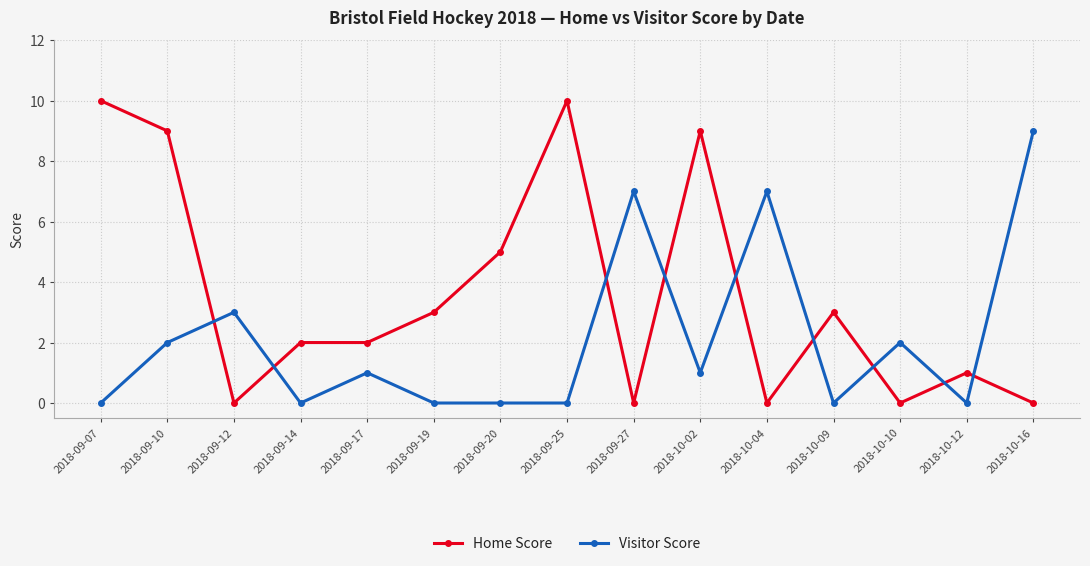

Reading right to left, list all the values displayed in this chart.

Home Score: 2018-10-16=0	2018-10-12=1	2018-10-10=0	2018-10-09=3	2018-10-04=0	2018-10-02=9	2018-09-27=0	2018-09-25=10	2018-09-20=5	2018-09-19=3	2018-09-17=2	2018-09-14=2	2018-09-12=0	2018-09-10=9	2018-09-07=10
Visitor Score: 2018-10-16=9	2018-10-12=0	2018-10-10=2	2018-10-09=0	2018-10-04=7	2018-10-02=1	2018-09-27=7	2018-09-25=0	2018-09-20=0	2018-09-19=0	2018-09-17=1	2018-09-14=0	2018-09-12=3	2018-09-10=2	2018-09-07=0